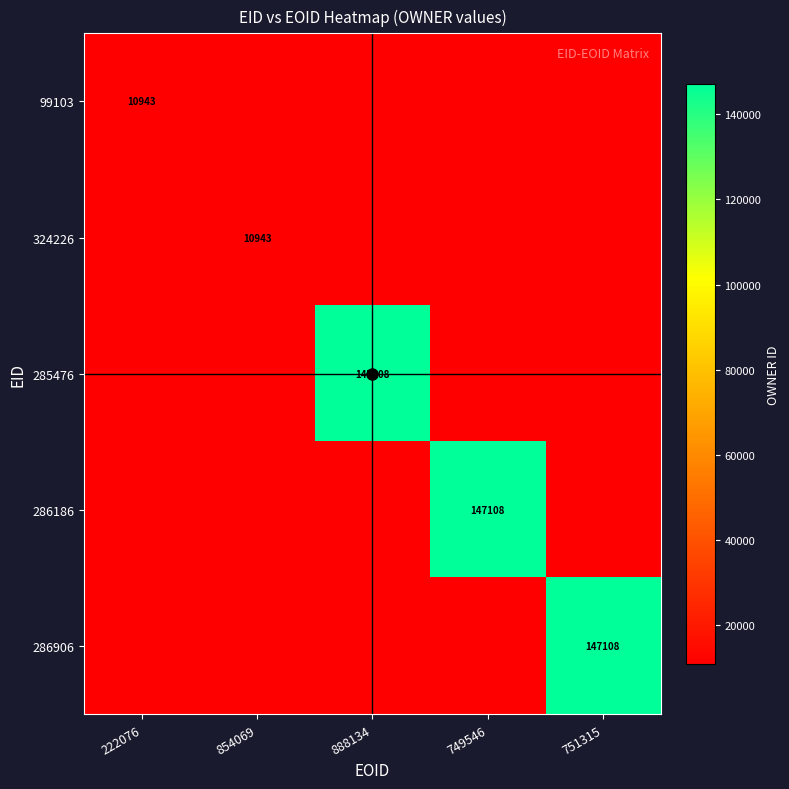

True or false: 286186 has a value of 147108 at 749546.

True